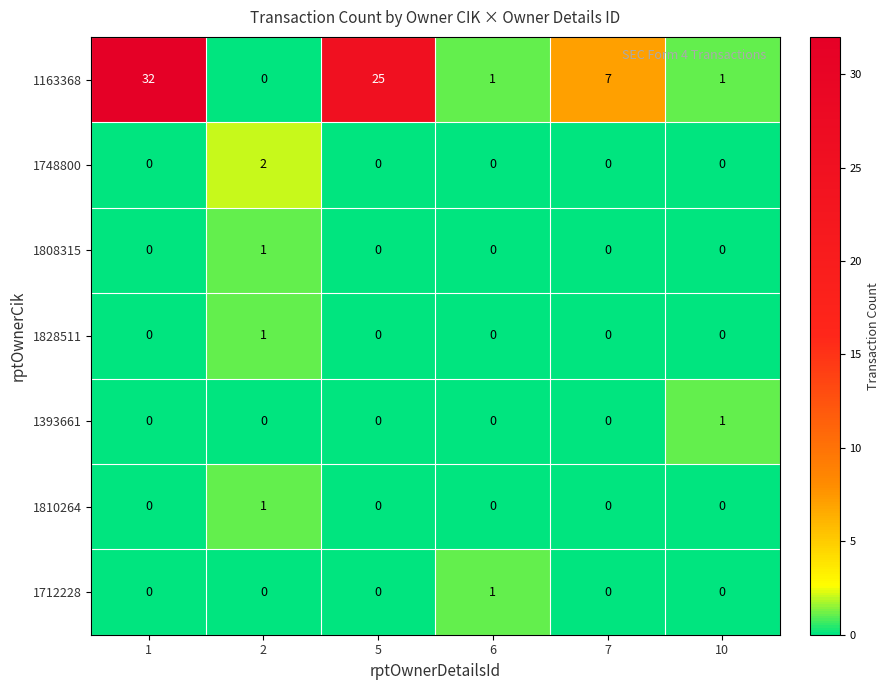

The 1393661 series shows 1 at 10. True or false?

True